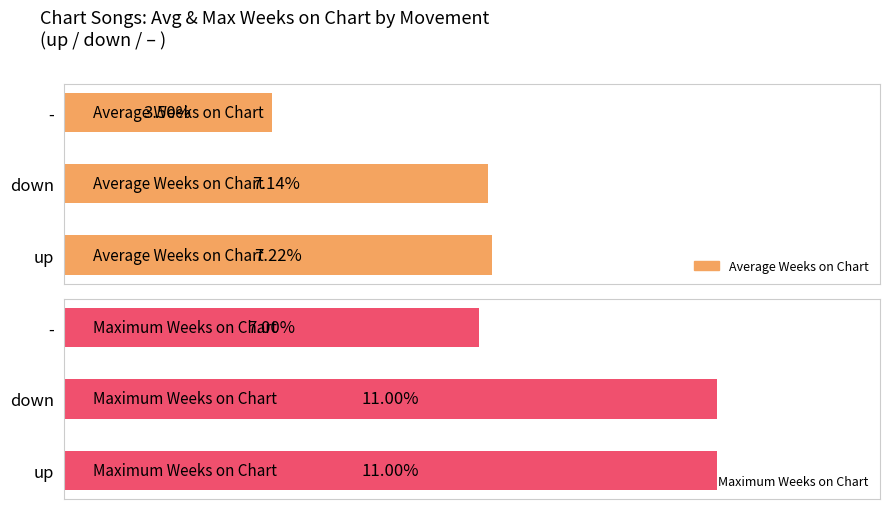

What is the greatest value displayed?

11.0